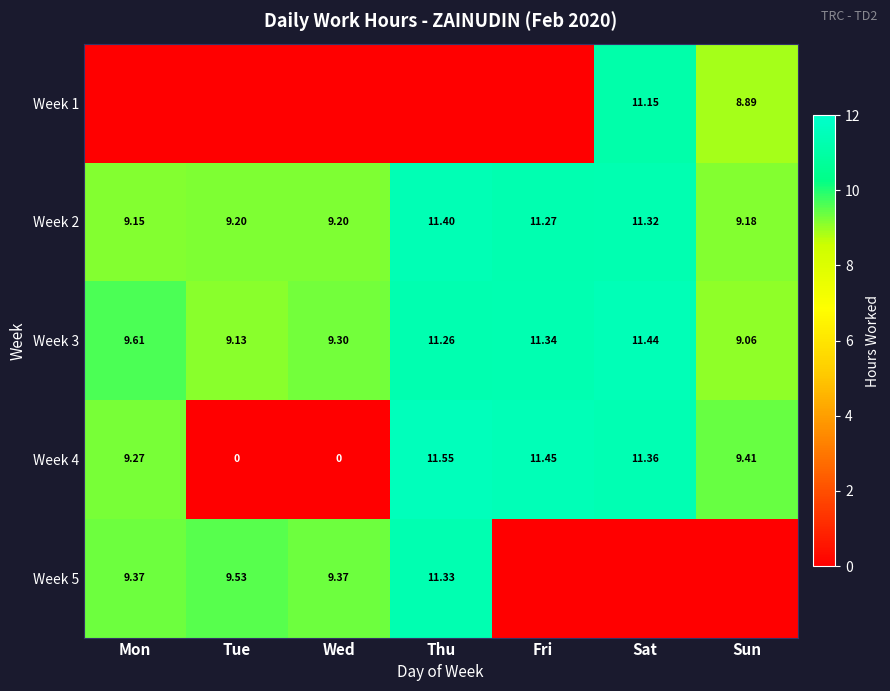

At which label is Week 3 closest to 10?

Mon